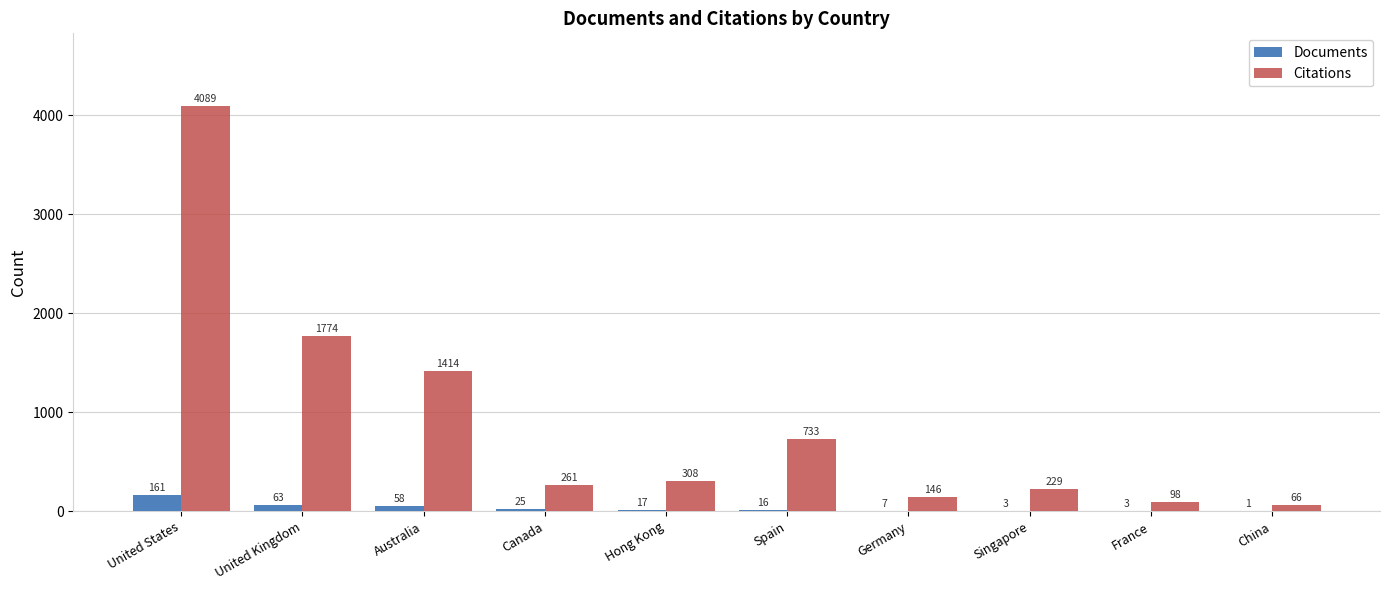

Count the number of categories in the chart.

10